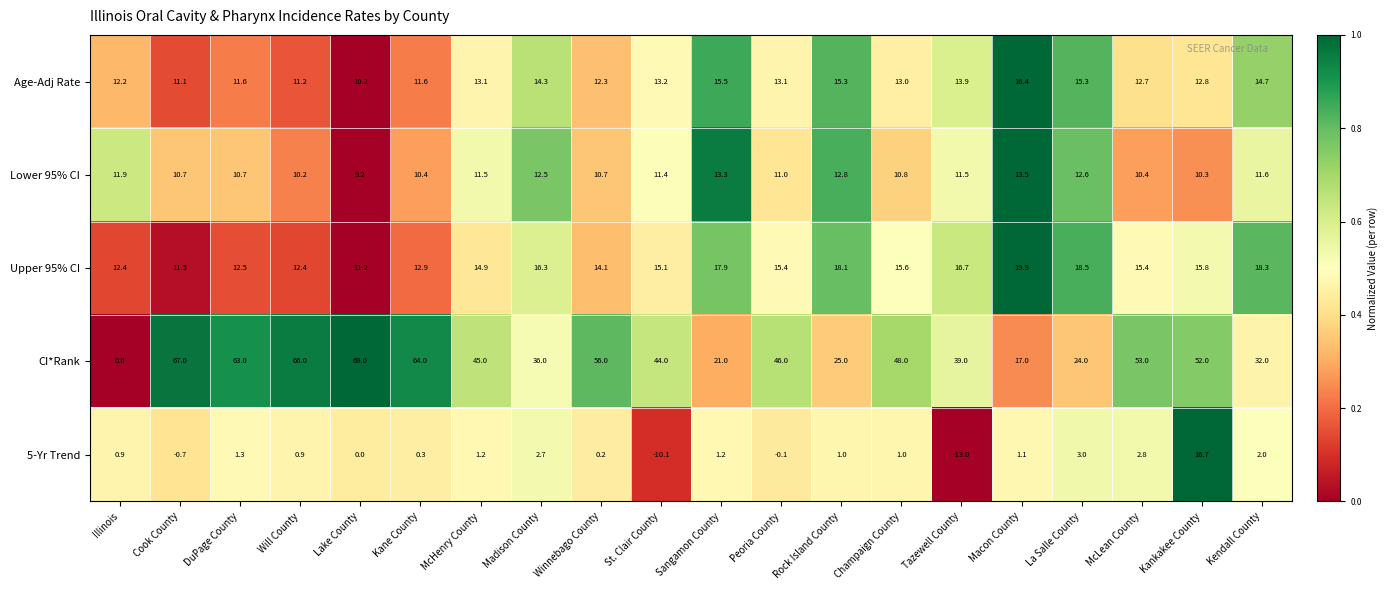

What is the minimum value shown in the chart?

-13.0